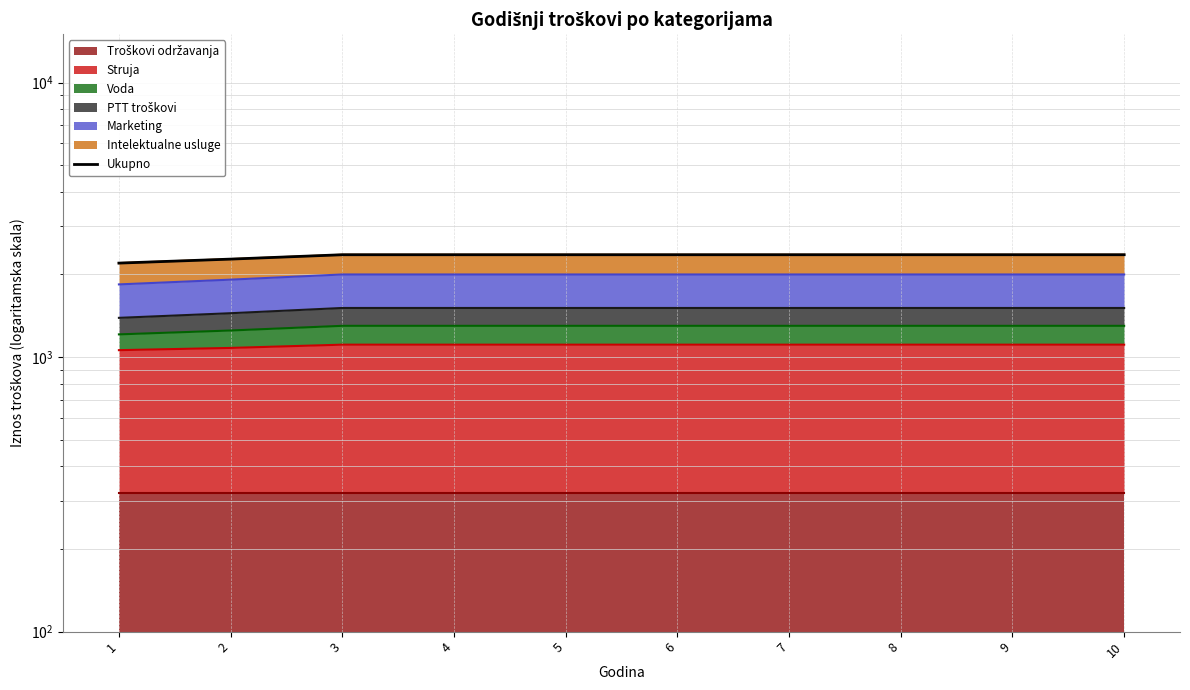

Reading right to left, transcribe all the data shown in this chart.

2360	2360	2360	2360	2360	2360	2360	2360	2275	2200